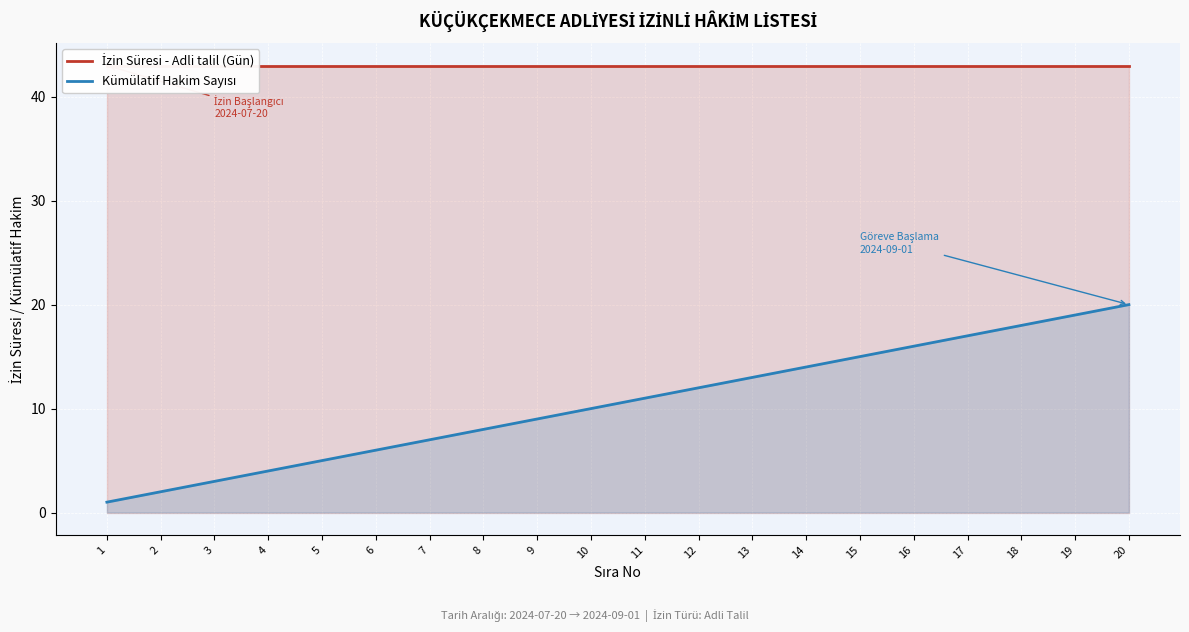

Which has a higher value, 19 or 4?

19